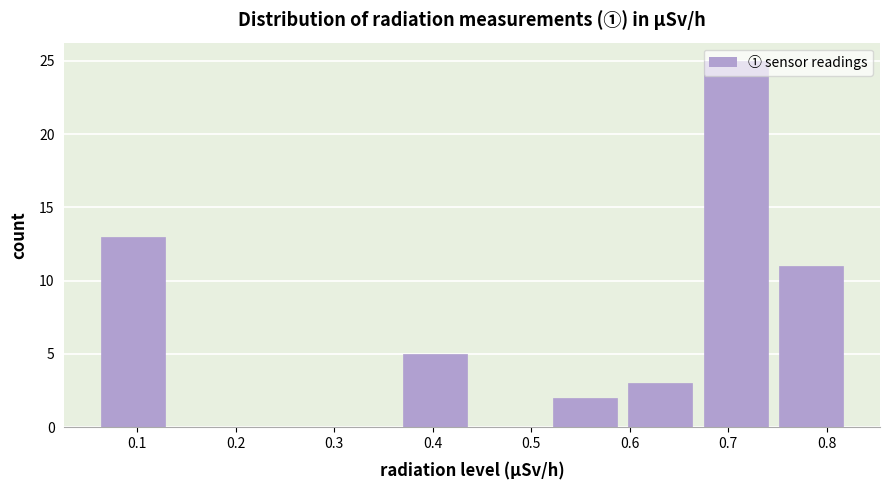

Over which range of the x-axis is the bar tallest?

0.67 to 0.75